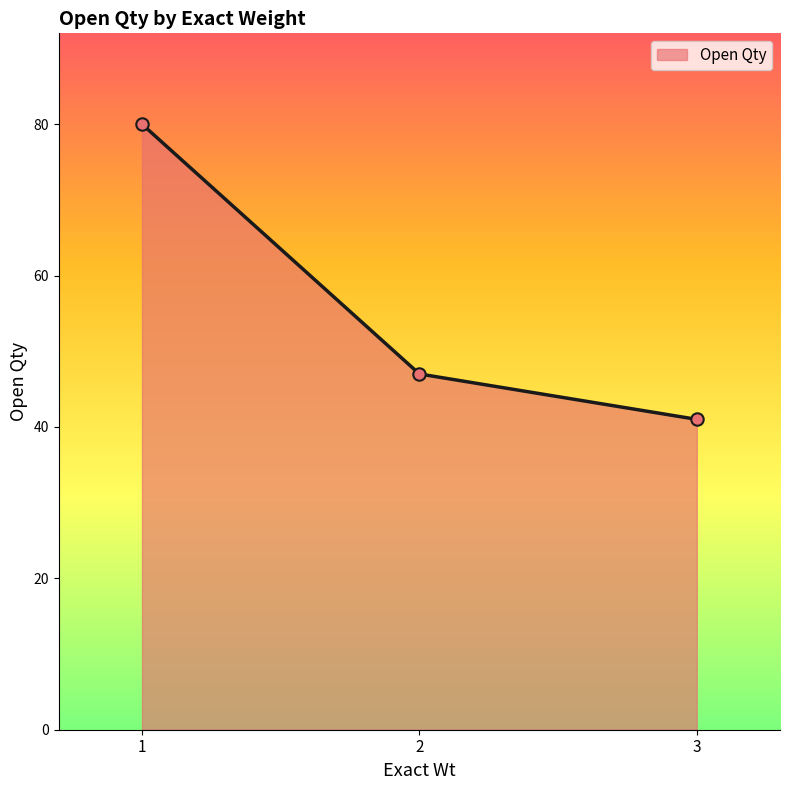

Between 3 and 1, which is larger?

1